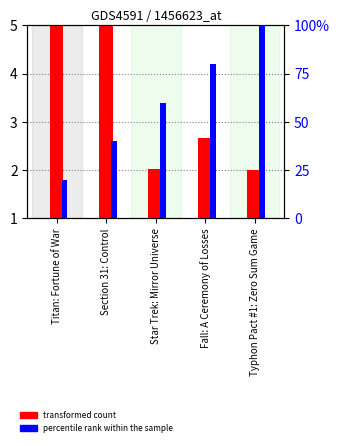

At how many categories does at least one series exceed 68?

2